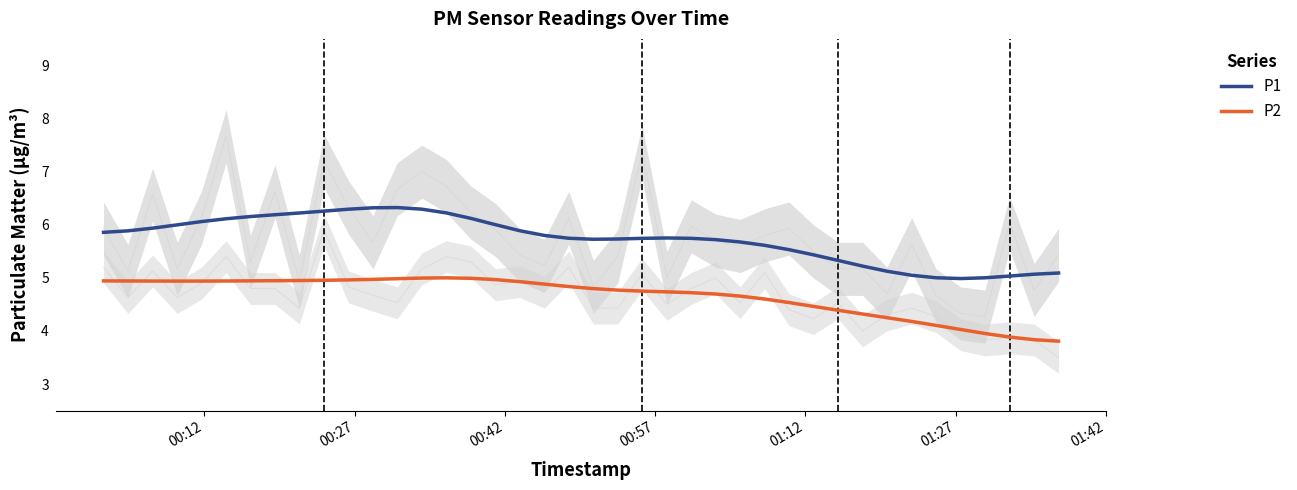

True or false: P1 and P2 intersect in this chart.

False